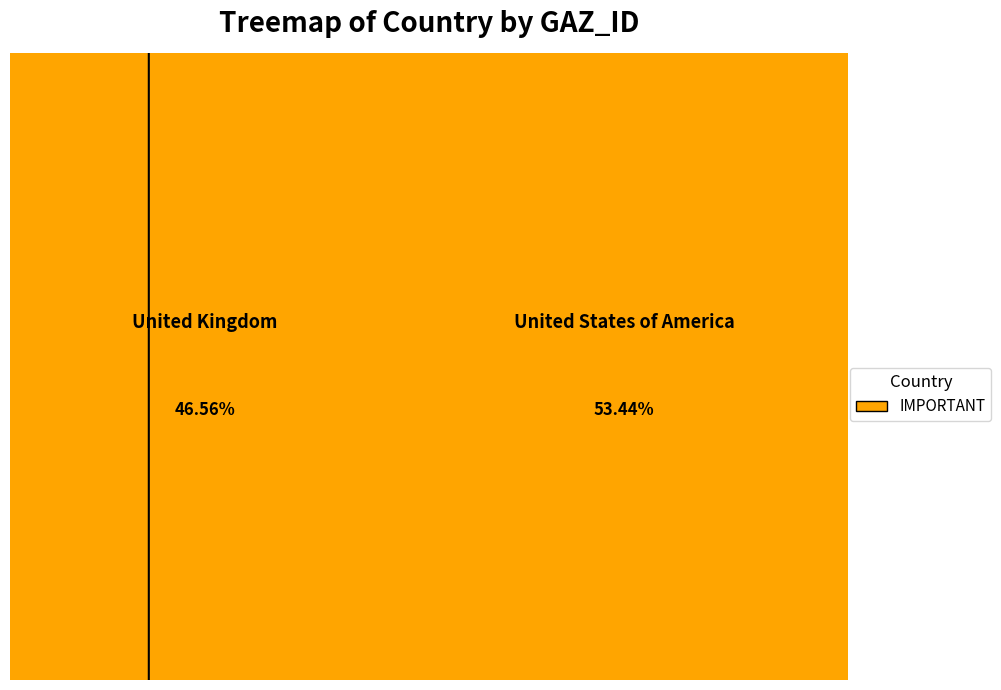

What is the change in value from United Kingdom to United States of America?

+16045